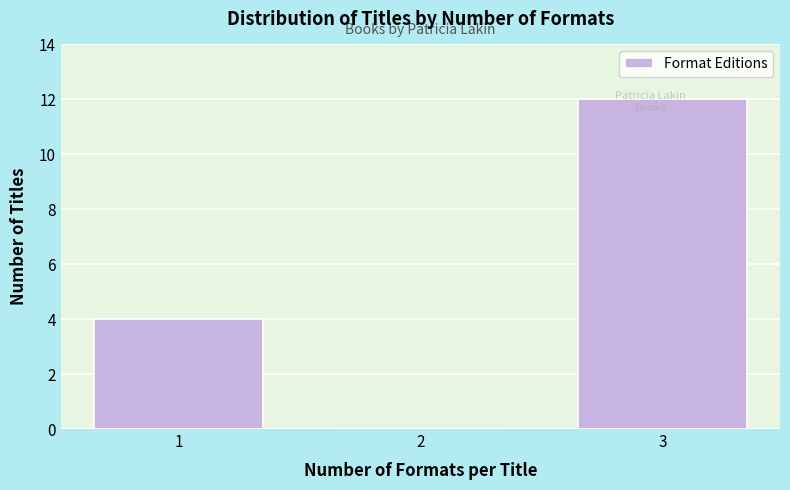

What is the sum of the values at 3 and 2?

12